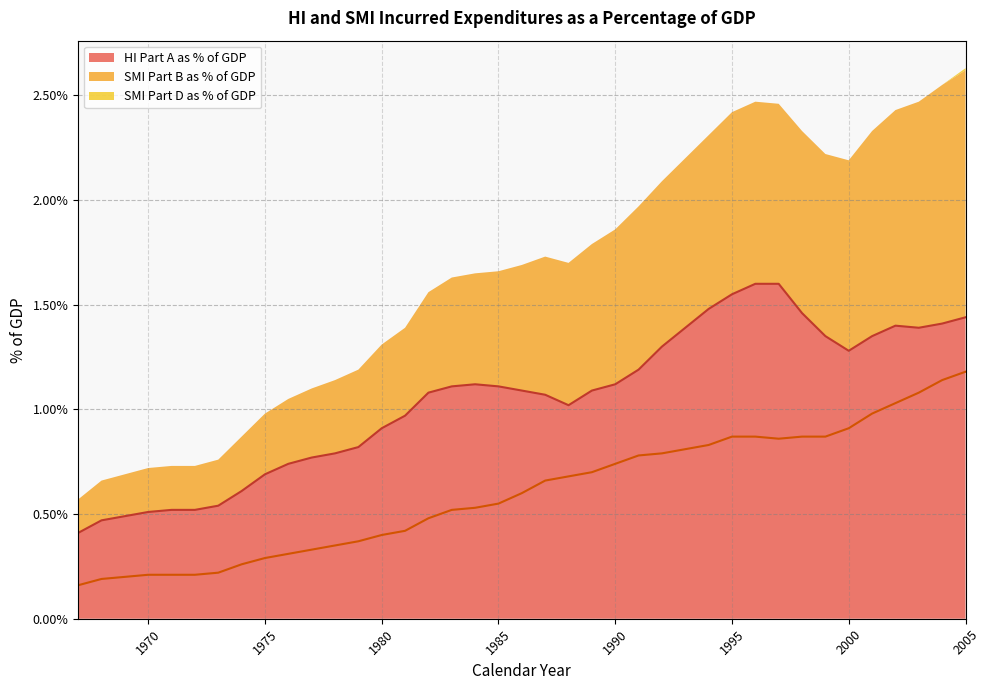

Reading left to right, extract all data points from this chart.

HI Part A as % of GDP: 1967=0.4	1968=0.5	1969=0.5	1970=0.5	1971=0.5	1972=0.5	1973=0.5	1974=0.6	1975=0.7	1976=0.7	1977=0.8	1978=0.8	1979=0.8	1980=0.9	1981=1.0	1982=1.1	1983=1.1	1984=1.1	1985=1.1	1986=1.1	1987=1.1	1988=1.0	1989=1.1	1990=1.1	1991=1.2	1992=1.3	1993=1.4	1994=1.5	1995=1.6	1996=1.6	1997=1.6	1998=1.5	1999=1.4	2000=1.3	2001=1.4	2002=1.4	2003=1.4	2004=1.4	2005=1.4
SMI Part B as % of GDP: 1967=0.2	1968=0.2	1969=0.2	1970=0.2	1971=0.2	1972=0.2	1973=0.2	1974=0.3	1975=0.3	1976=0.3	1977=0.3	1978=0.4	1979=0.4	1980=0.4	1981=0.4	1982=0.5	1983=0.5	1984=0.5	1985=0.5	1986=0.6	1987=0.7	1988=0.7	1989=0.7	1990=0.7	1991=0.8	1992=0.8	1993=0.8	1994=0.8	1995=0.9	1996=0.9	1997=0.9	1998=0.9	1999=0.9	2000=0.9	2001=1.0	2002=1.0	2003=1.1	2004=1.1	2005=1.2